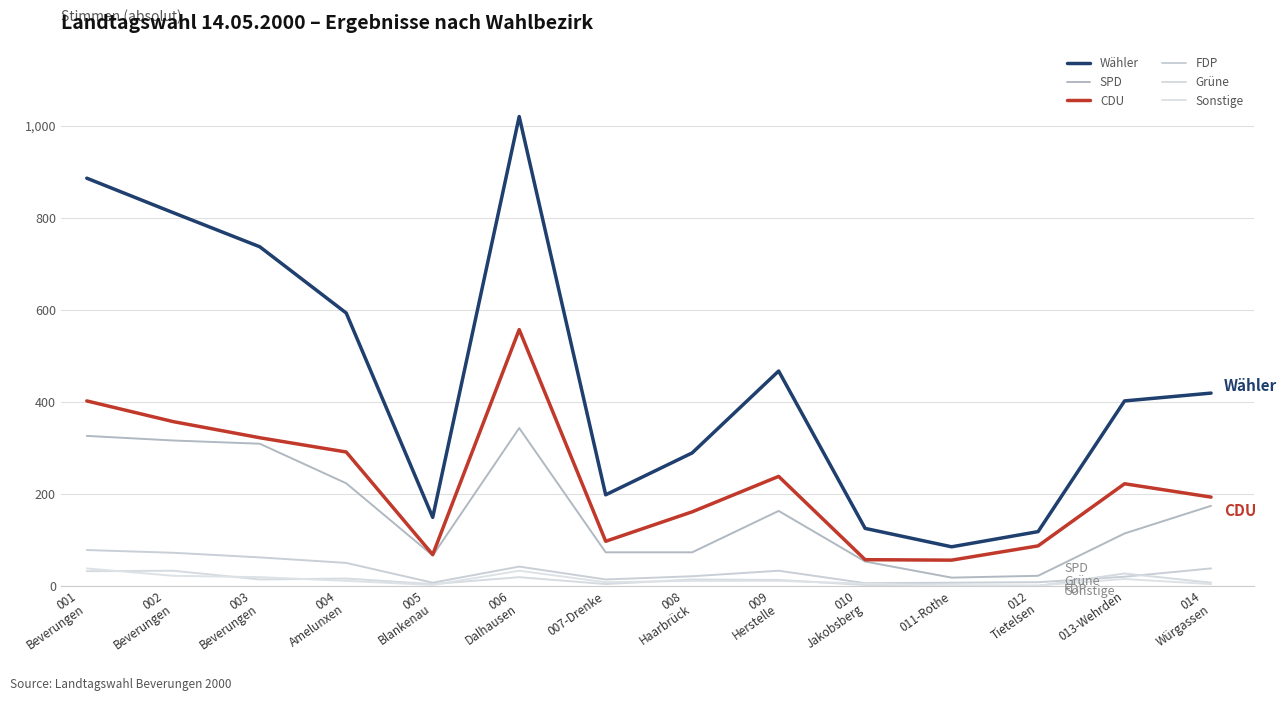

Is this an area chart (filled region under the line)?

No